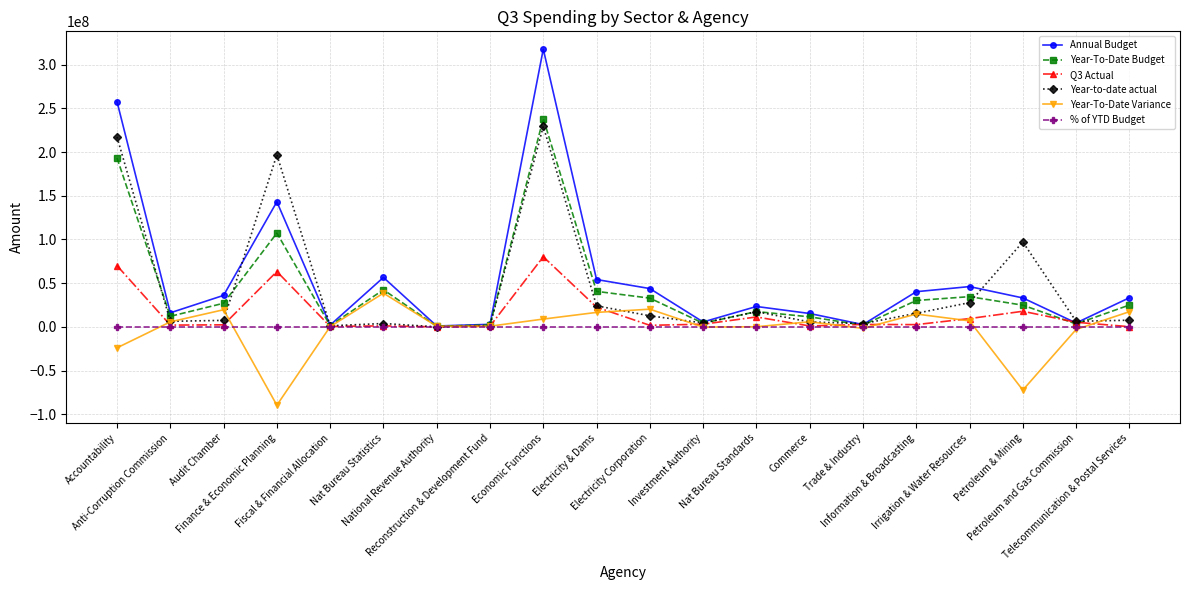

Which series has the largest range (max minus min)?

Annual Budget